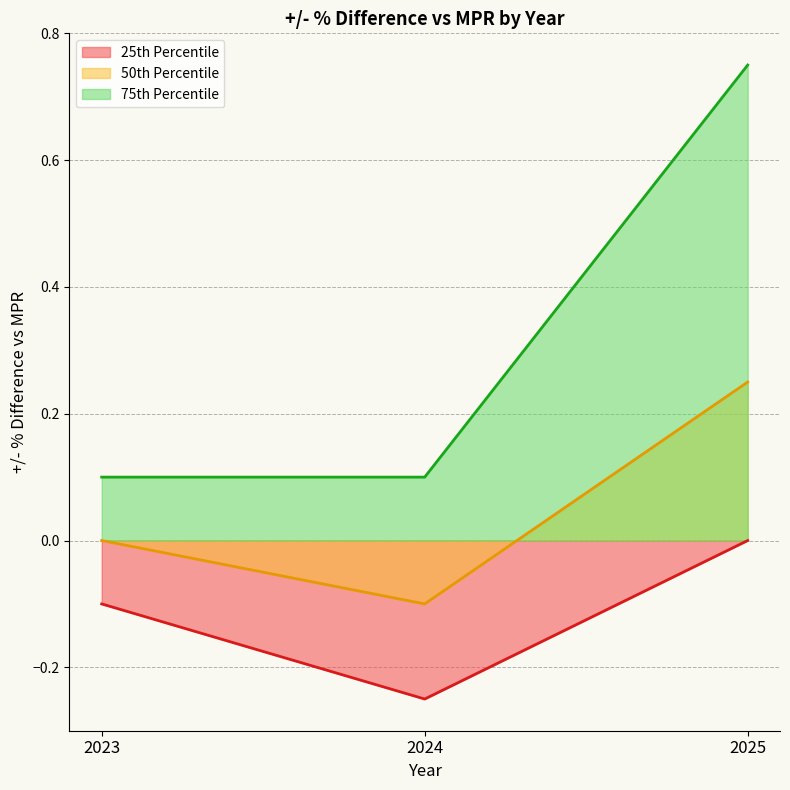

What is the minimum value shown in the chart?

-0.2